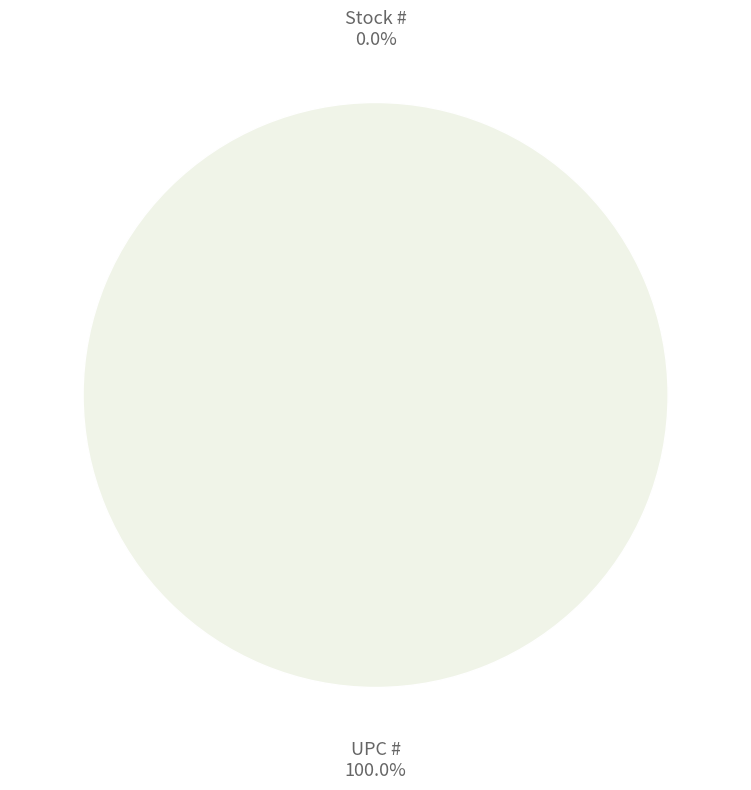

What is the smallest slice in the pie chart?

Stock #